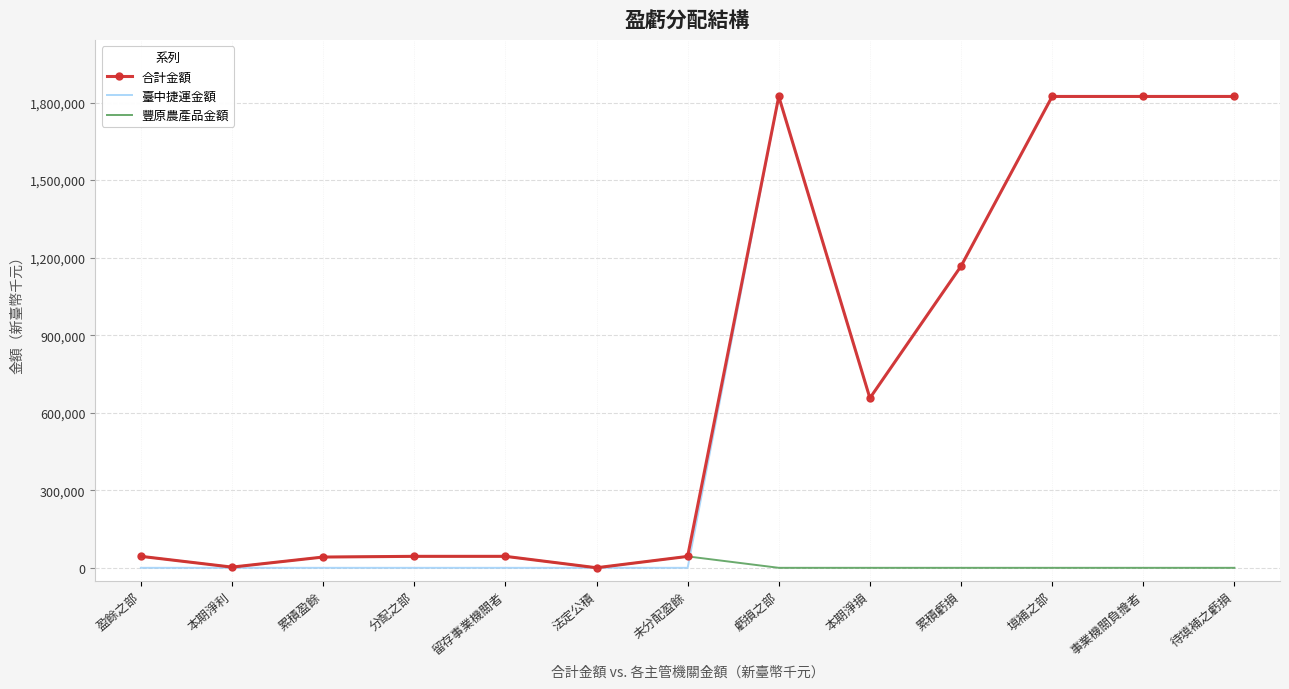

Read the 合計金額 value at 留存事業機關者.

44423